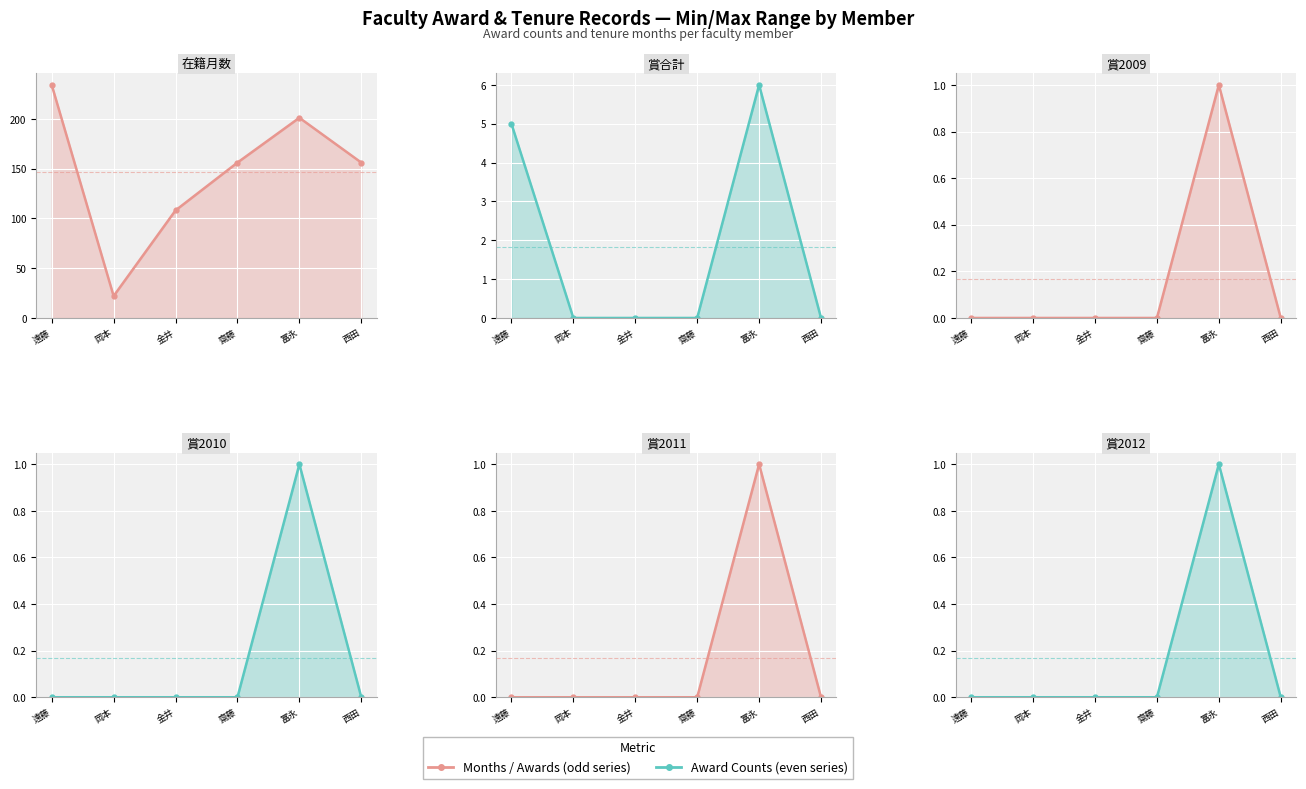

What is the spread (max minus min) of values at 冨永?

200